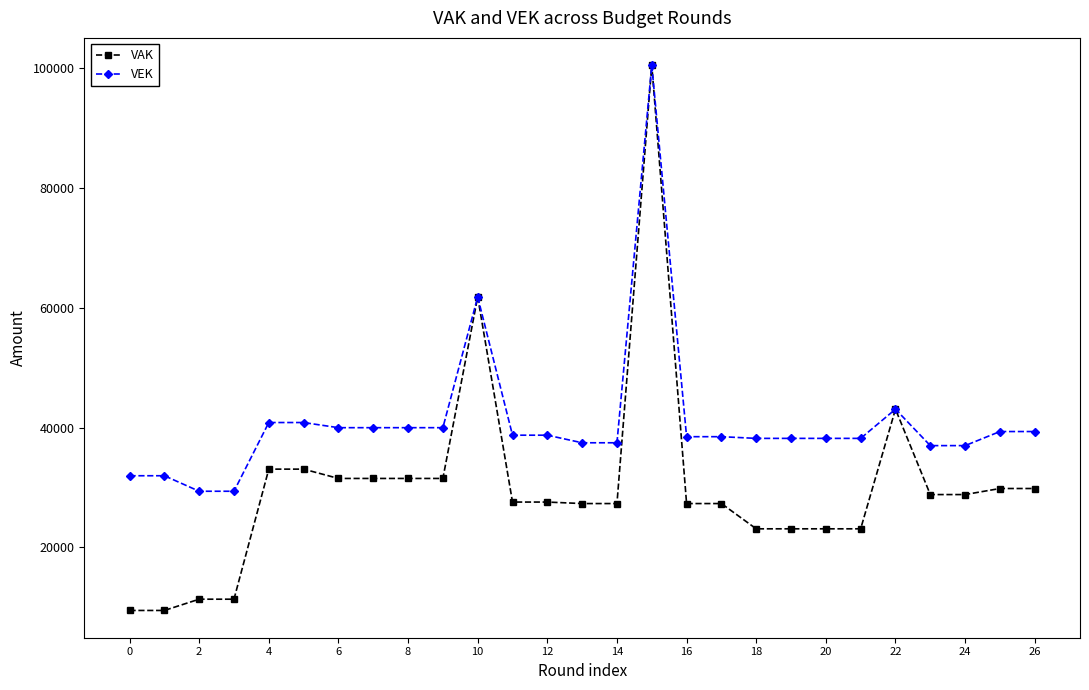

Which series has the largest range (max minus min)?

VAK